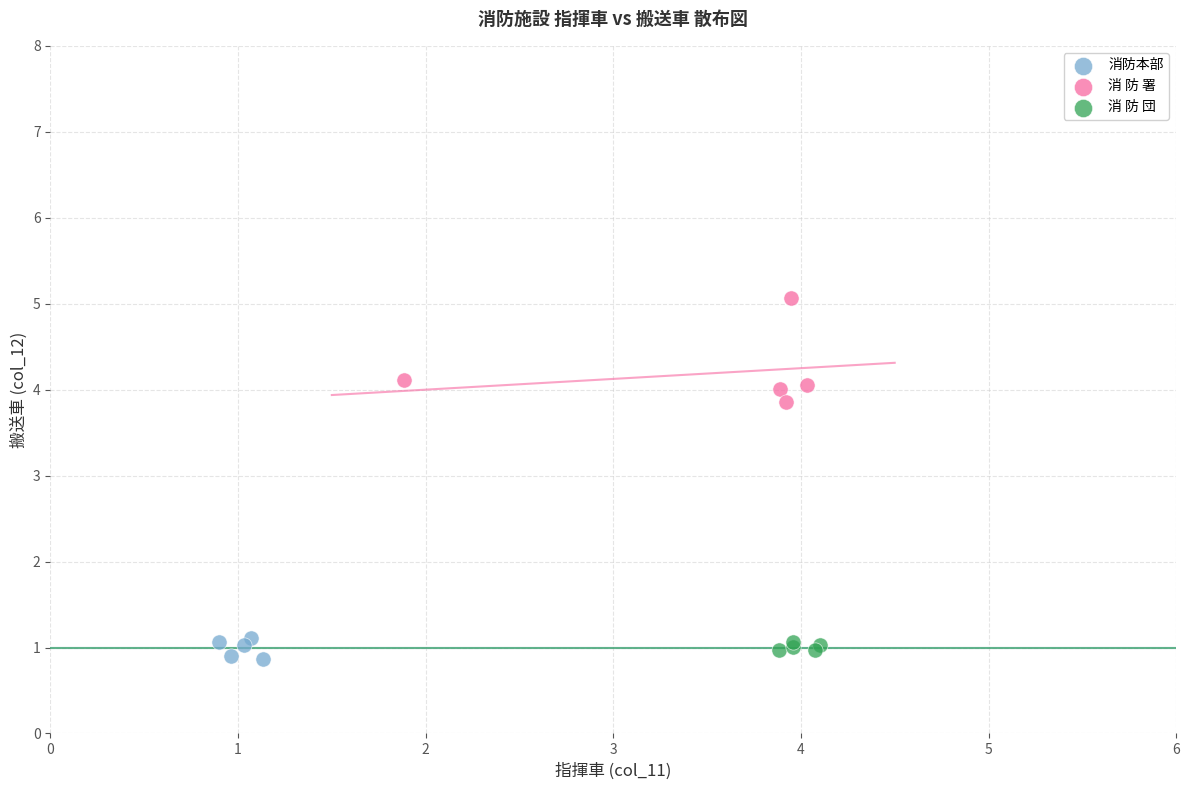

Which series reaches the minimum Y coordinate?

消防本部